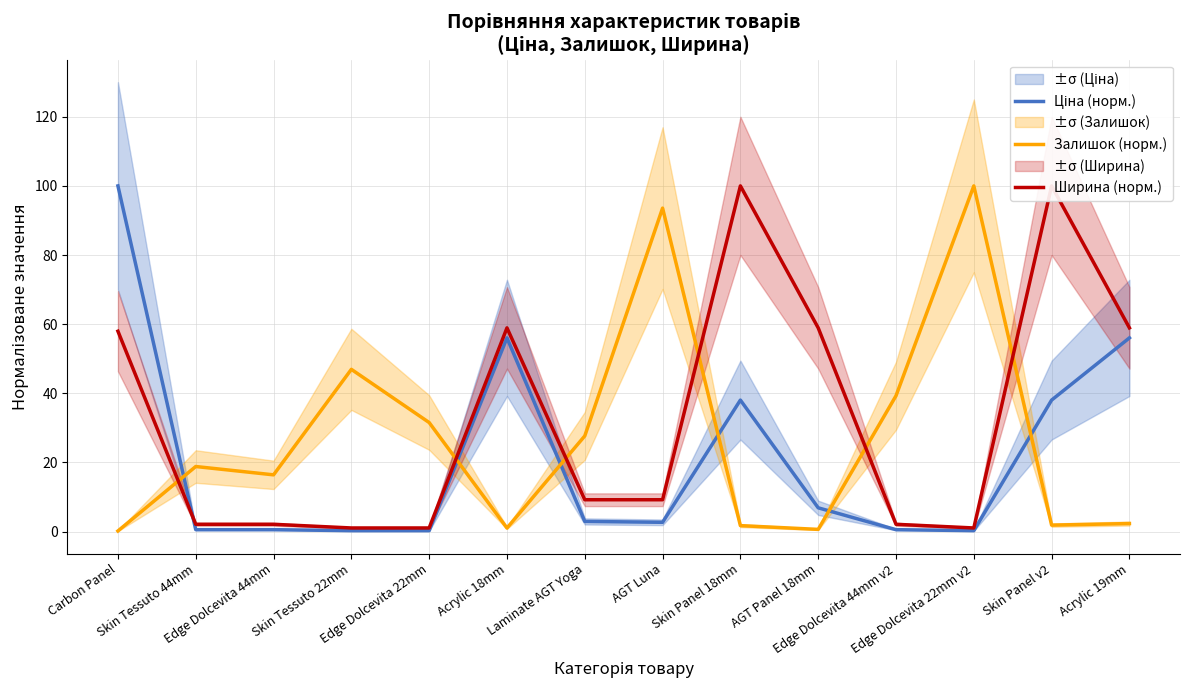

Rank the series by their average value, from highest to lowest.

Ширина (норм.), Залишок (норм.), Ціна (норм.)